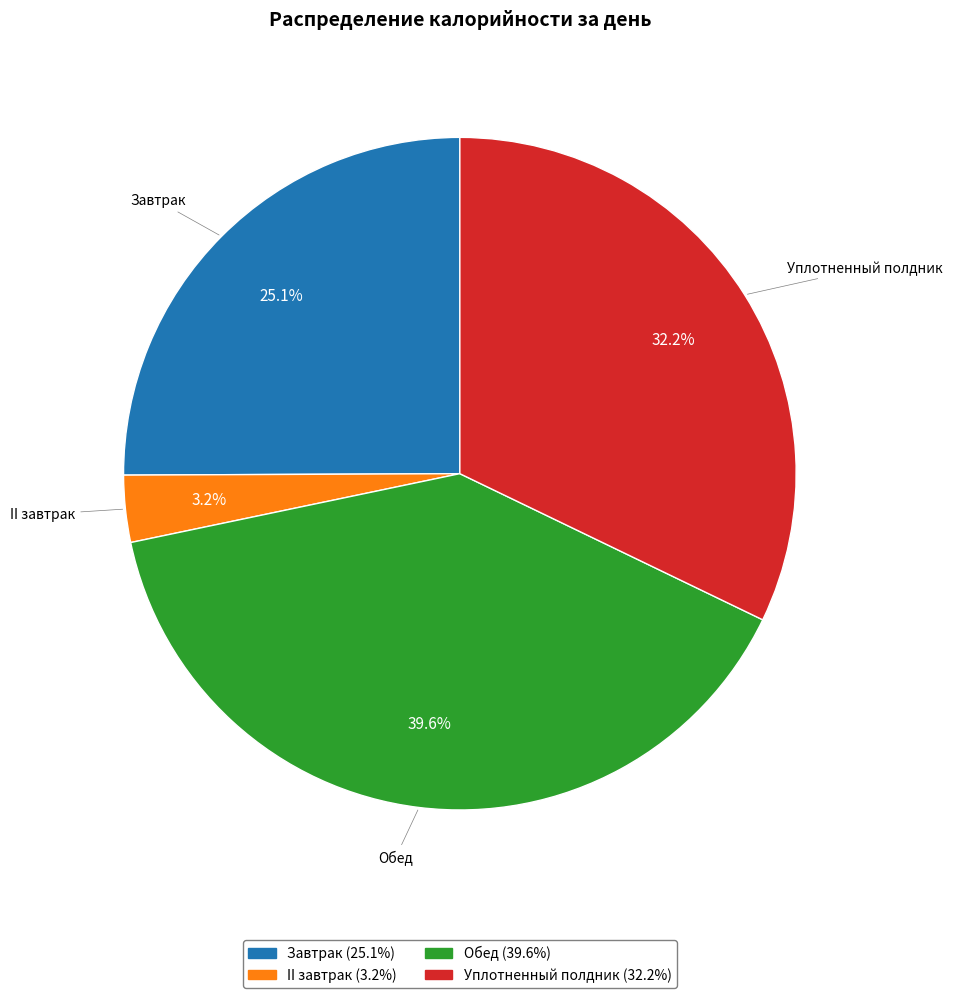

To the nearest percent, what is the difference between the Обед and Завтрак slice percentages?

14%